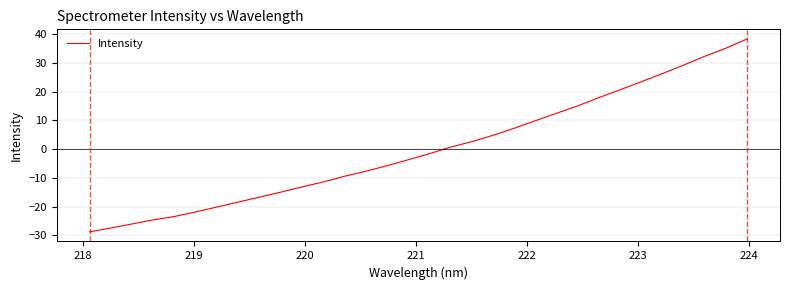

What is the greatest value displayed?

38.3